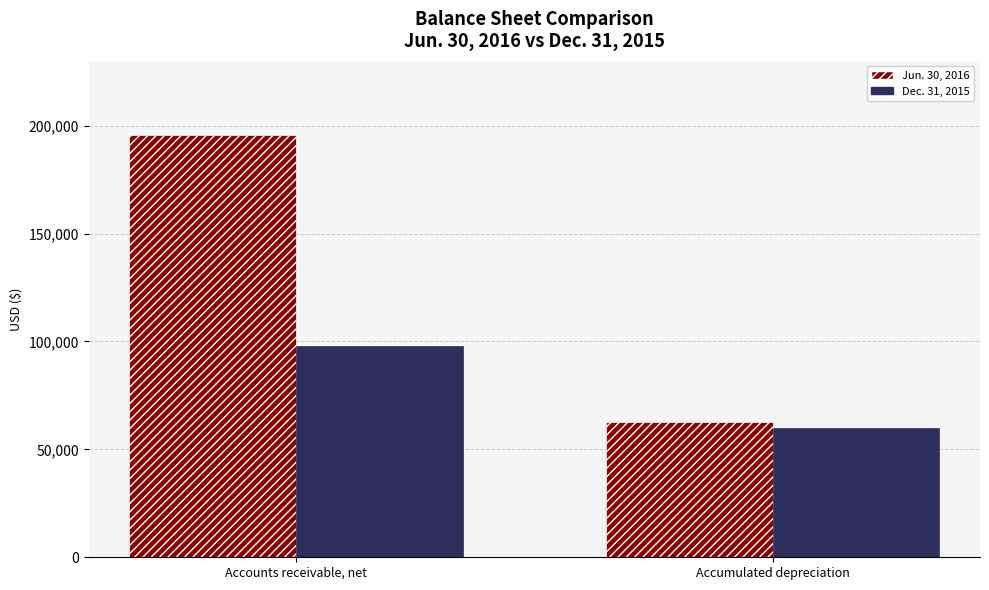

How many bars are there in each group?

2